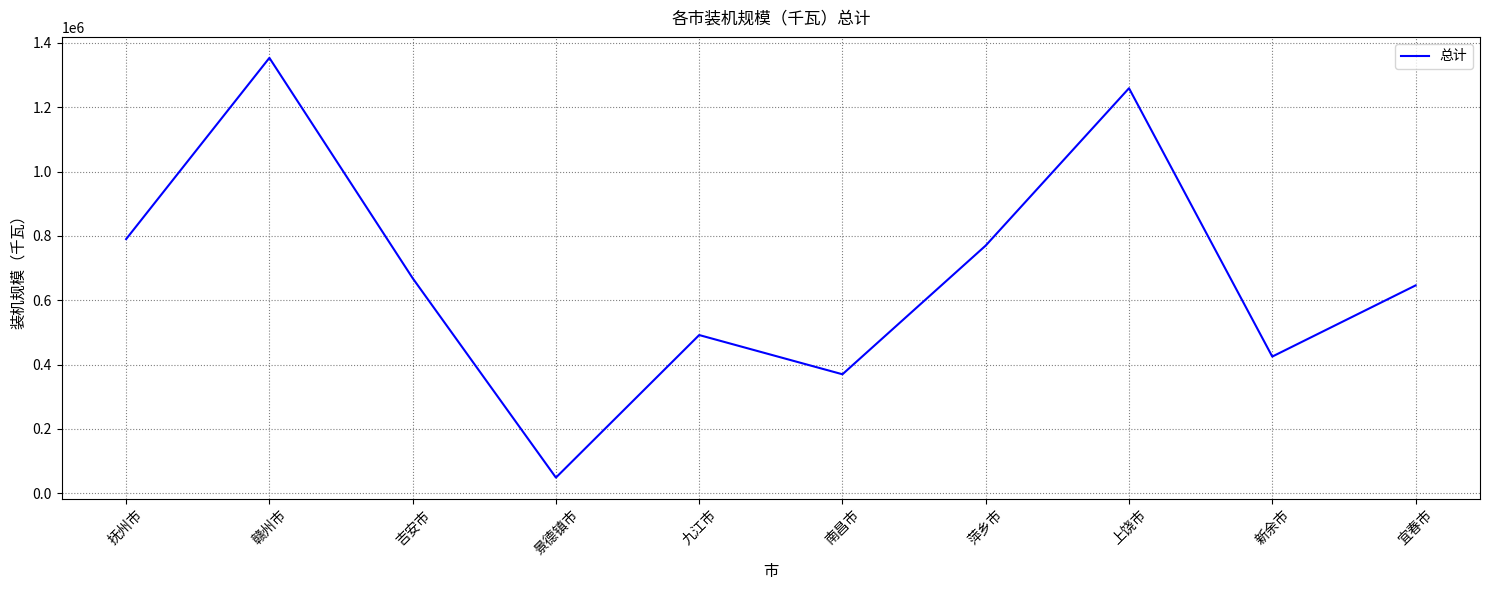

What is the ratio of the value at 九江市 to the value at 吉安市?

0.7